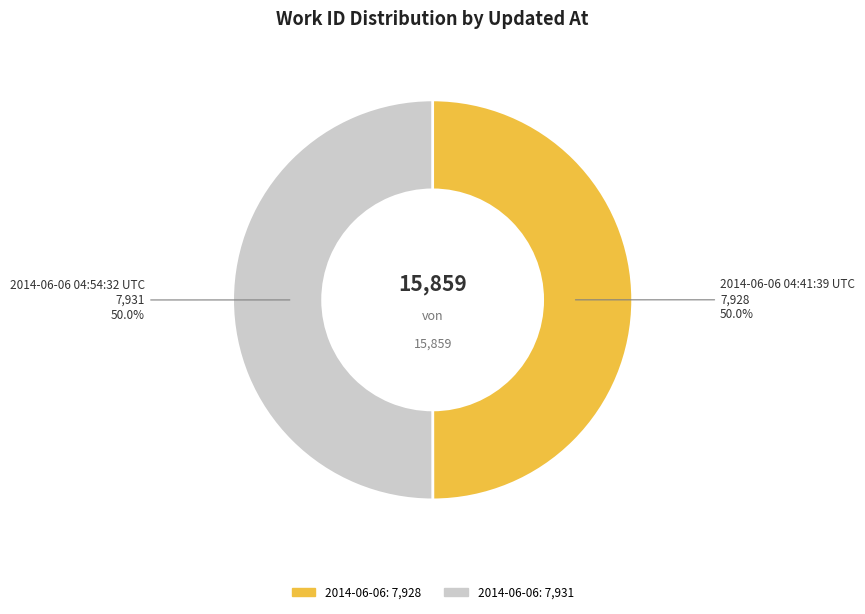

How many slices are in this pie chart?

2